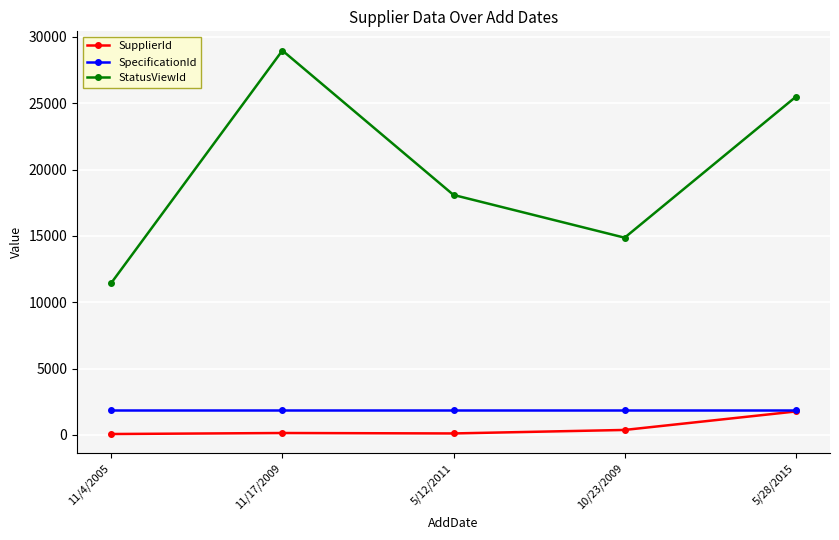

True or false: SupplierId has more than 2 interior local peaks.

False